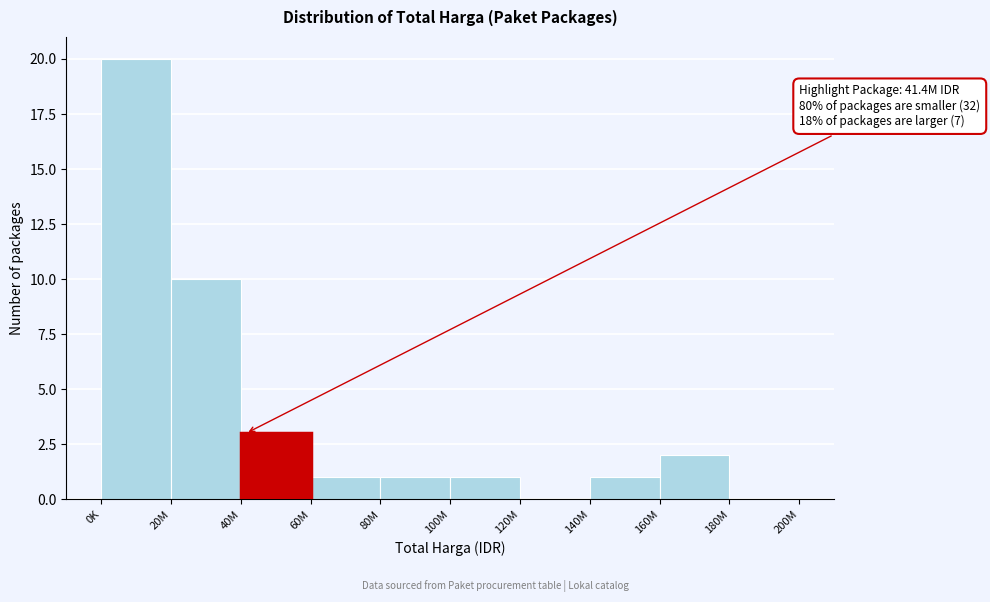

Reading left to right, extract all data points from this chart.

0K=20	20M=10	40M=3	60M=1	80M=1	100M=1	120M=0	140M=1	160M=2	180M=0